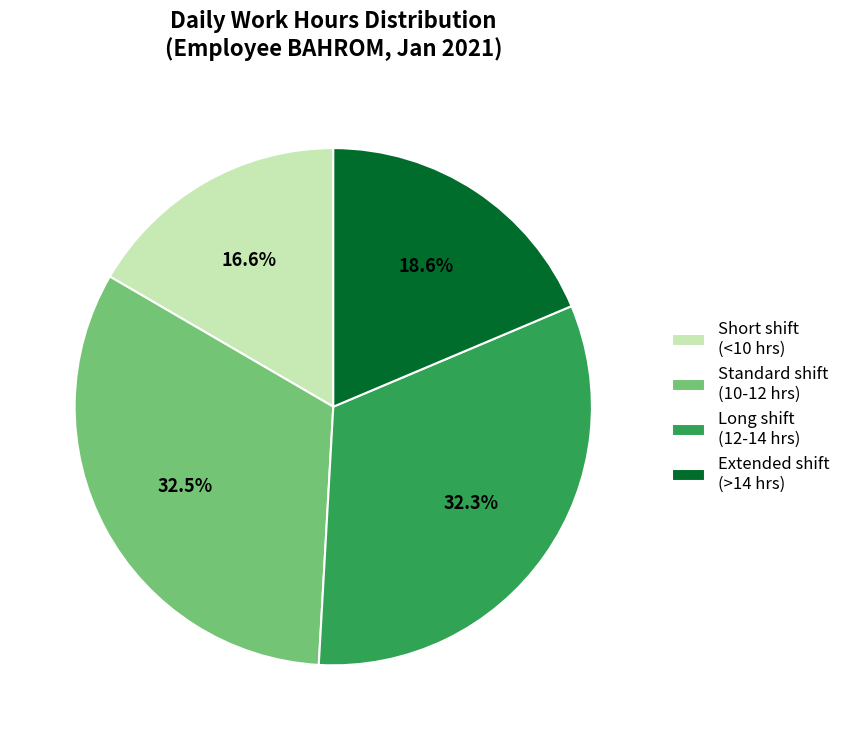

Count the number of slices in the pie.

4